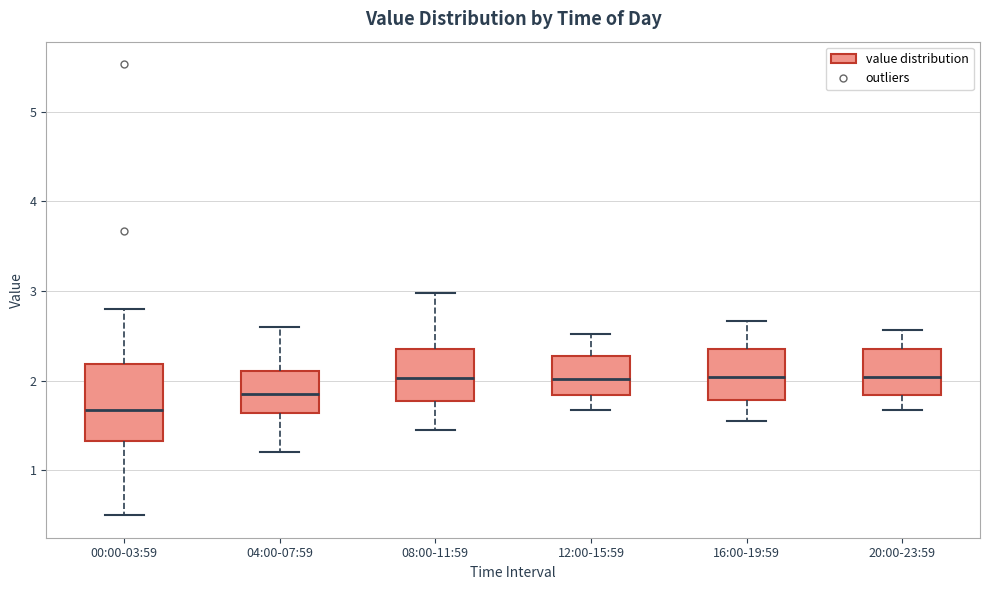

Where does the upper whisker of the box for 16:00-19:59 end on the y-axis? The values are not printed on the chart, so give them approximately, as read against the axis.

2.7